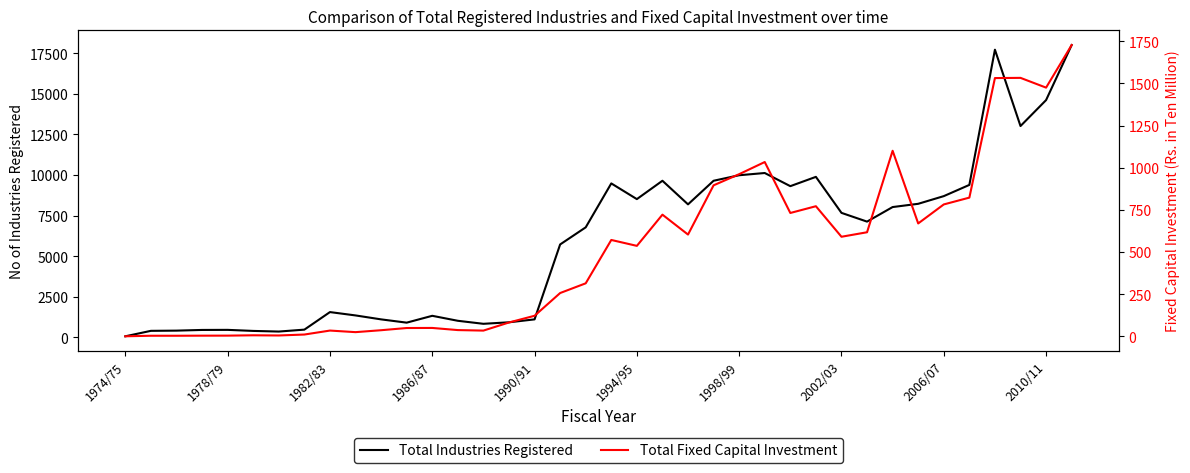

What is the difference between the highest and lowest values at 27?

9118.0